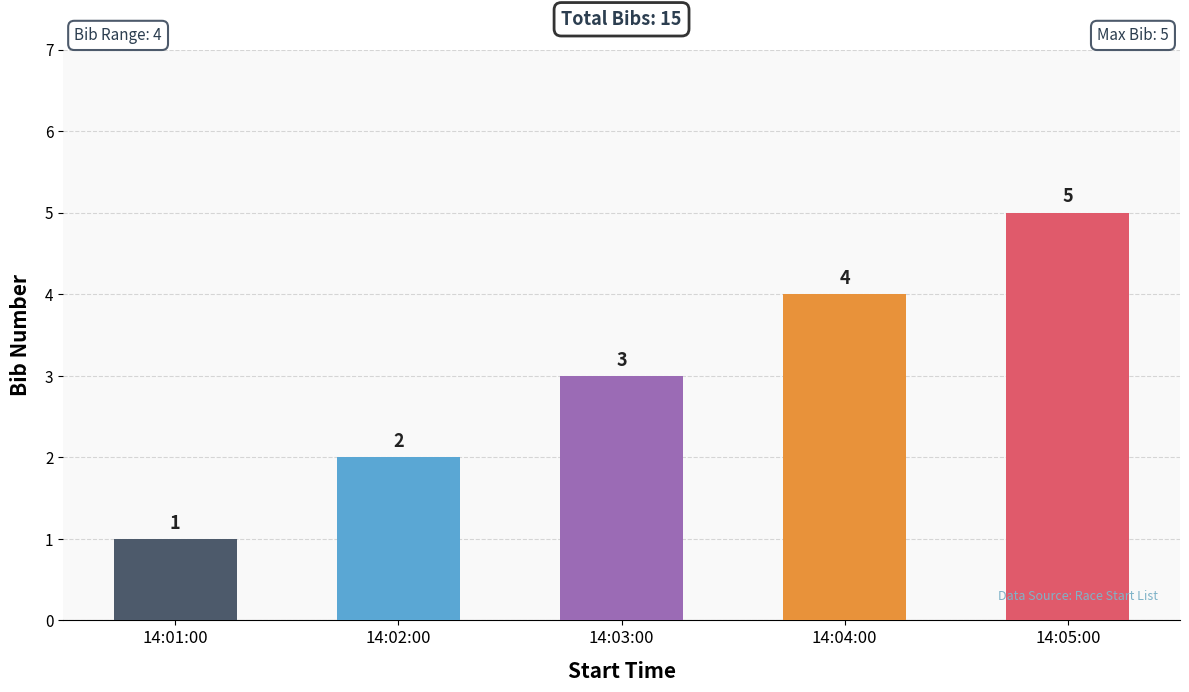

What is the ratio of the value at 14:05:00 to the value at 14:01:00?

5.0